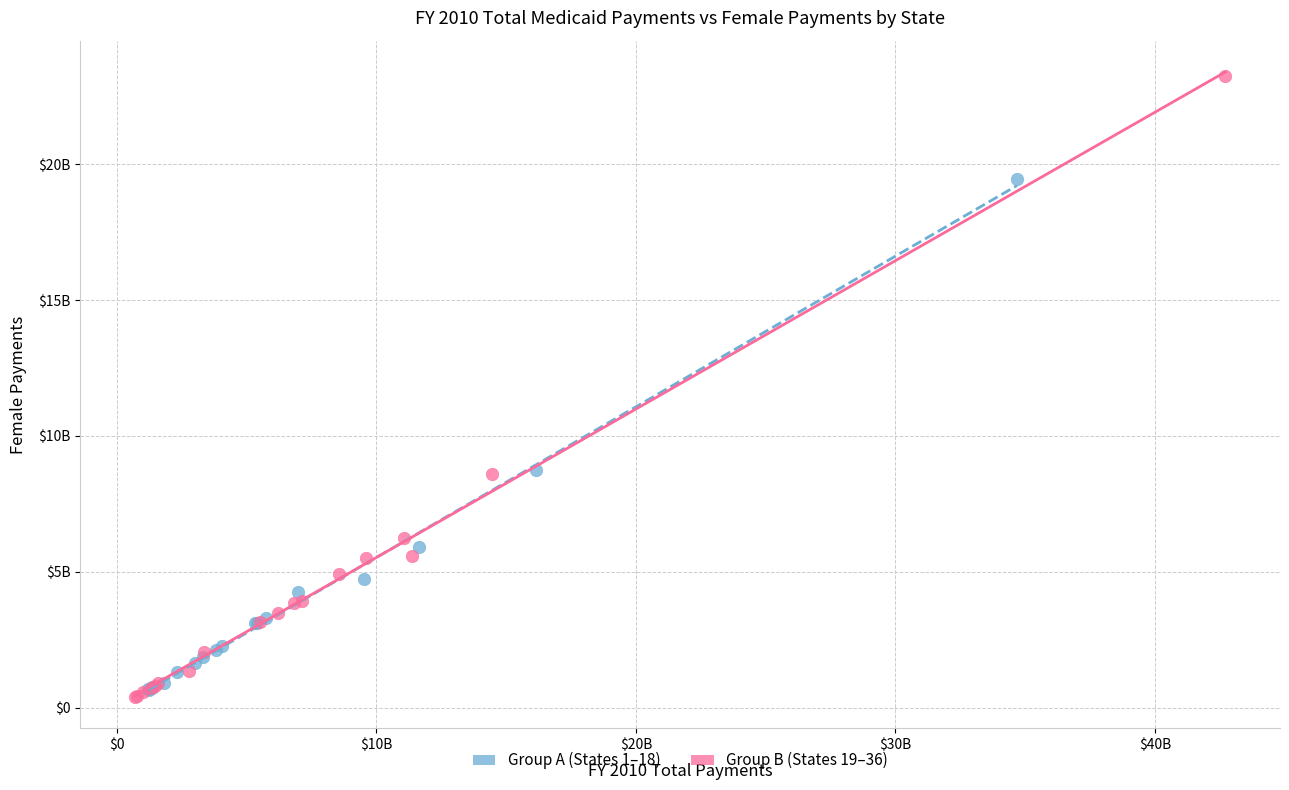

What are all the series names shown in the legend?

Group A (States 1–18), Group B (States 19–36)